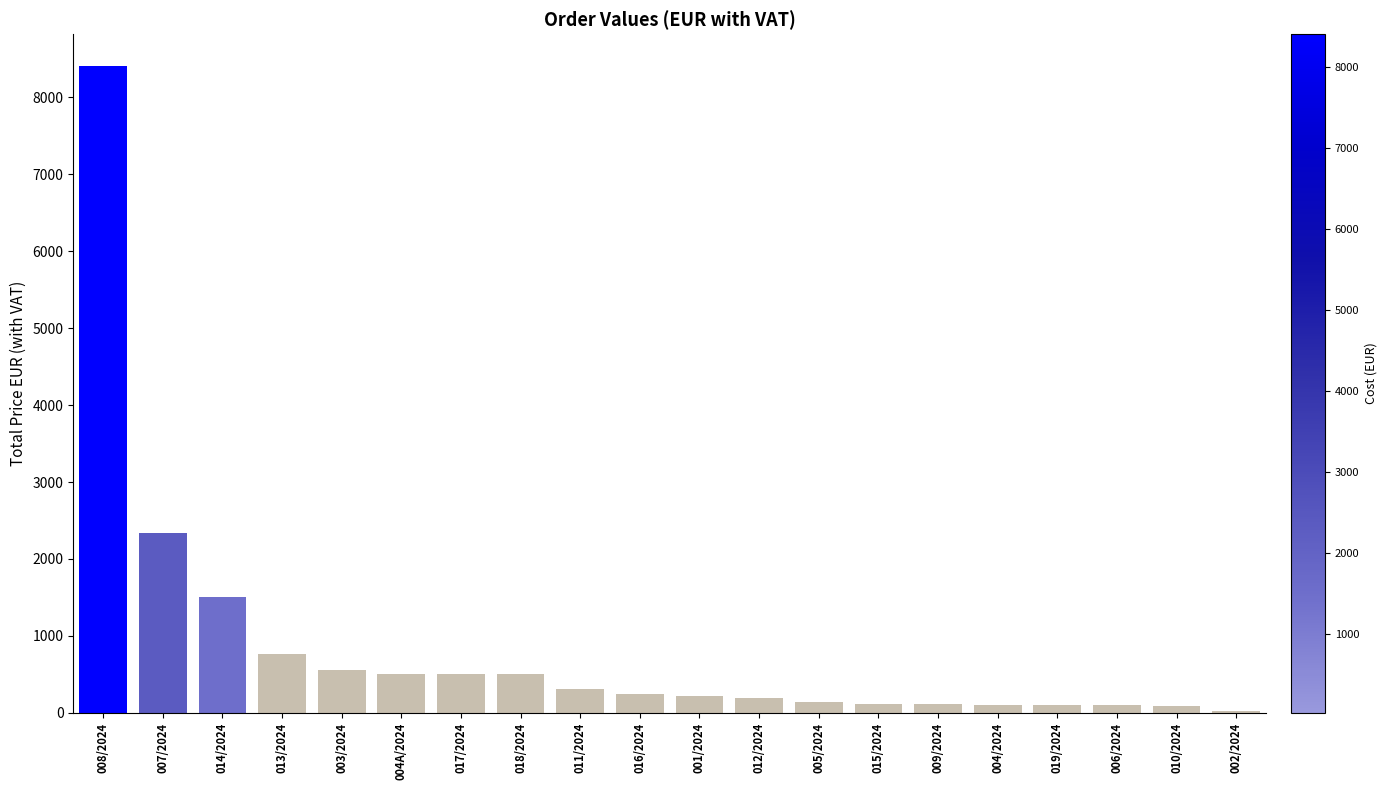

At which label is the value closest to 4212?

007/2024